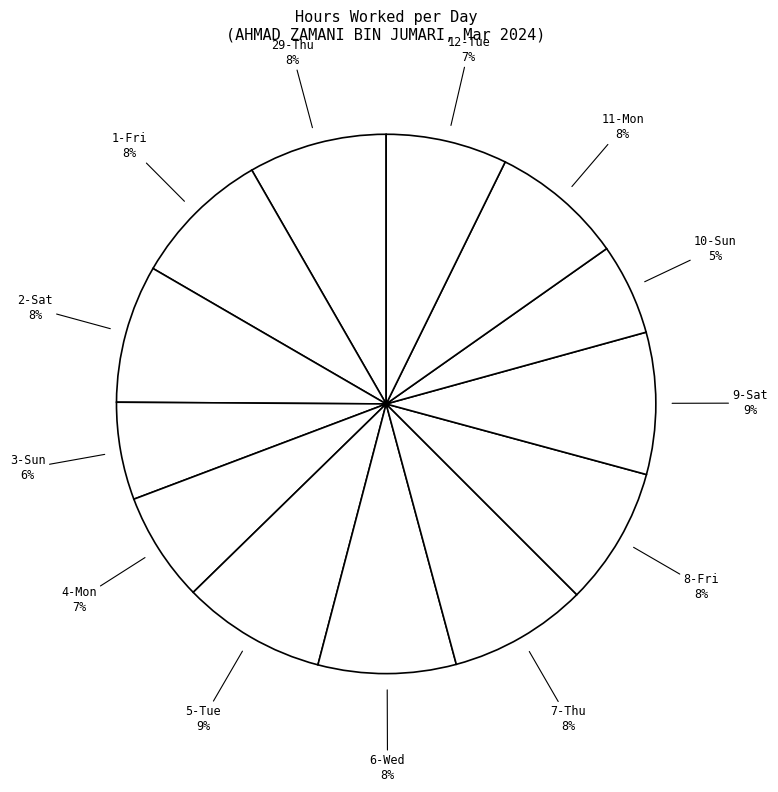

Which has a higher value, 2-Sat or 10-Sun?

2-Sat